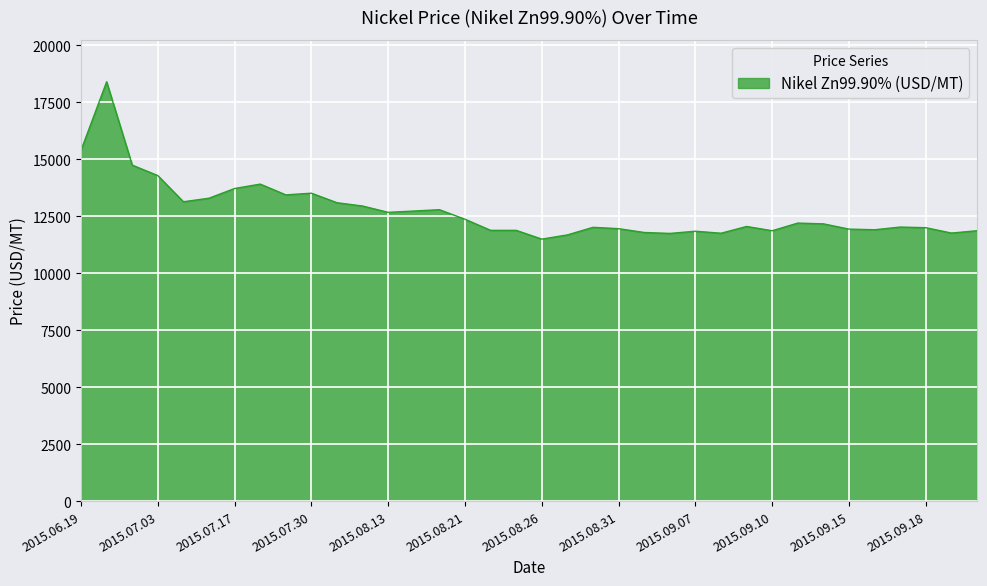

What is the greatest value displayed?

18398.7